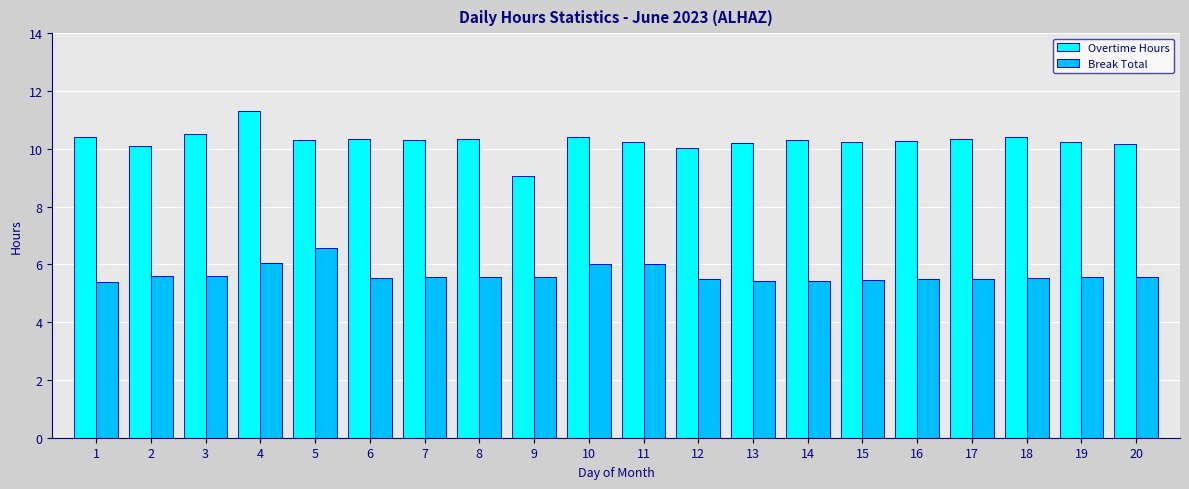

At which category is the sum across all series the highest?

4